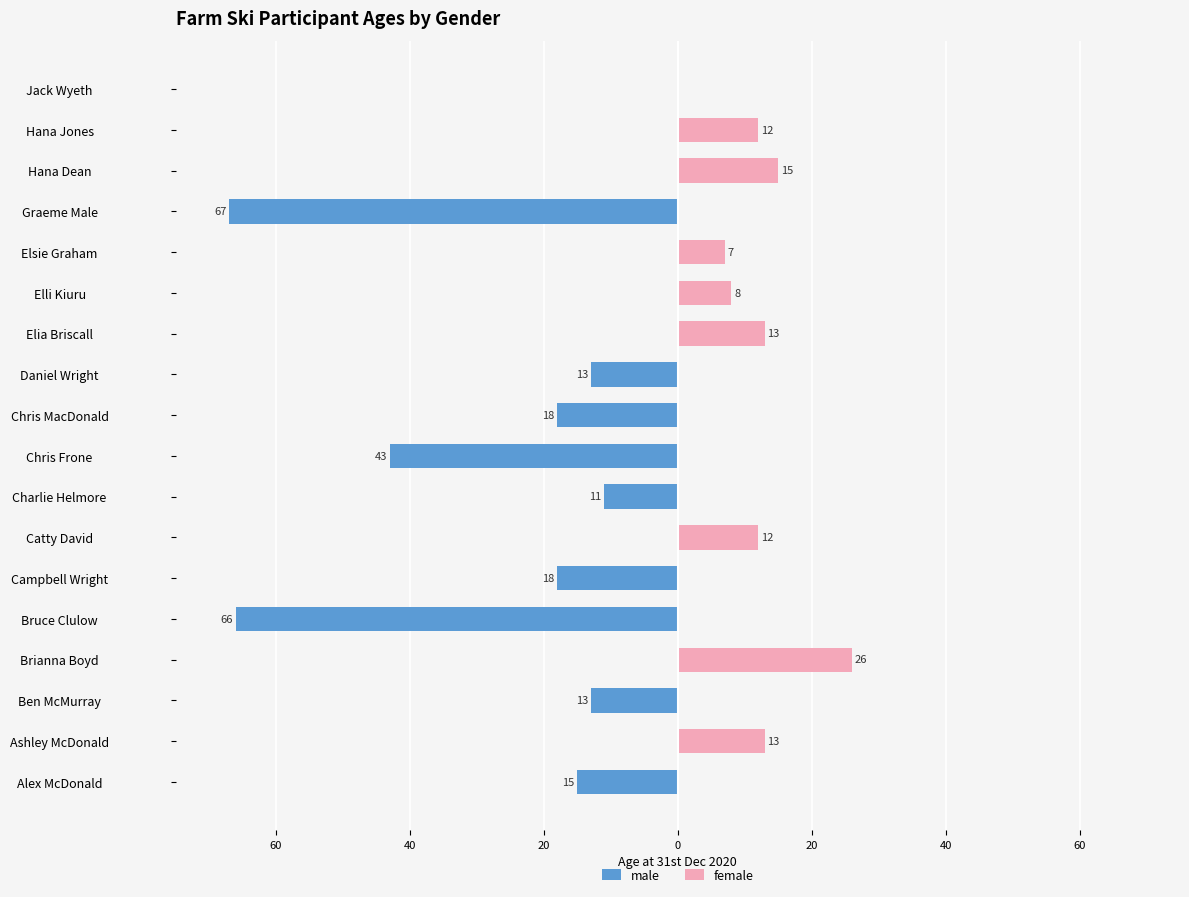

Is the value of female at Bruce Clulow greater than the value of male at Elsie Graham?

No